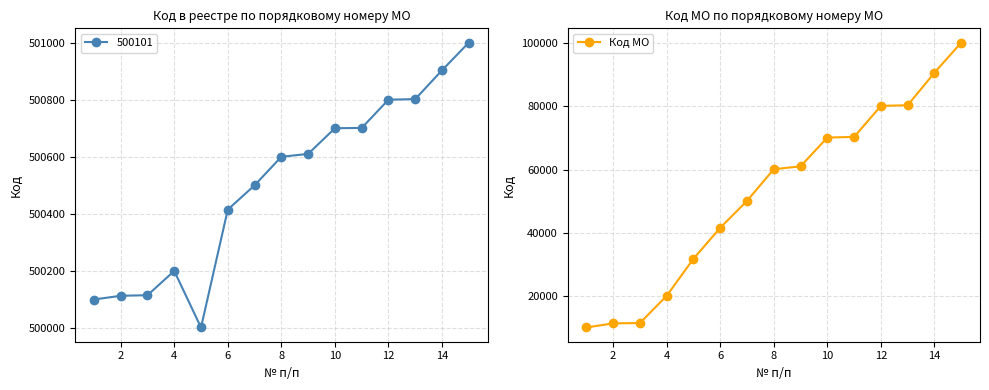

What is the average value?

52614